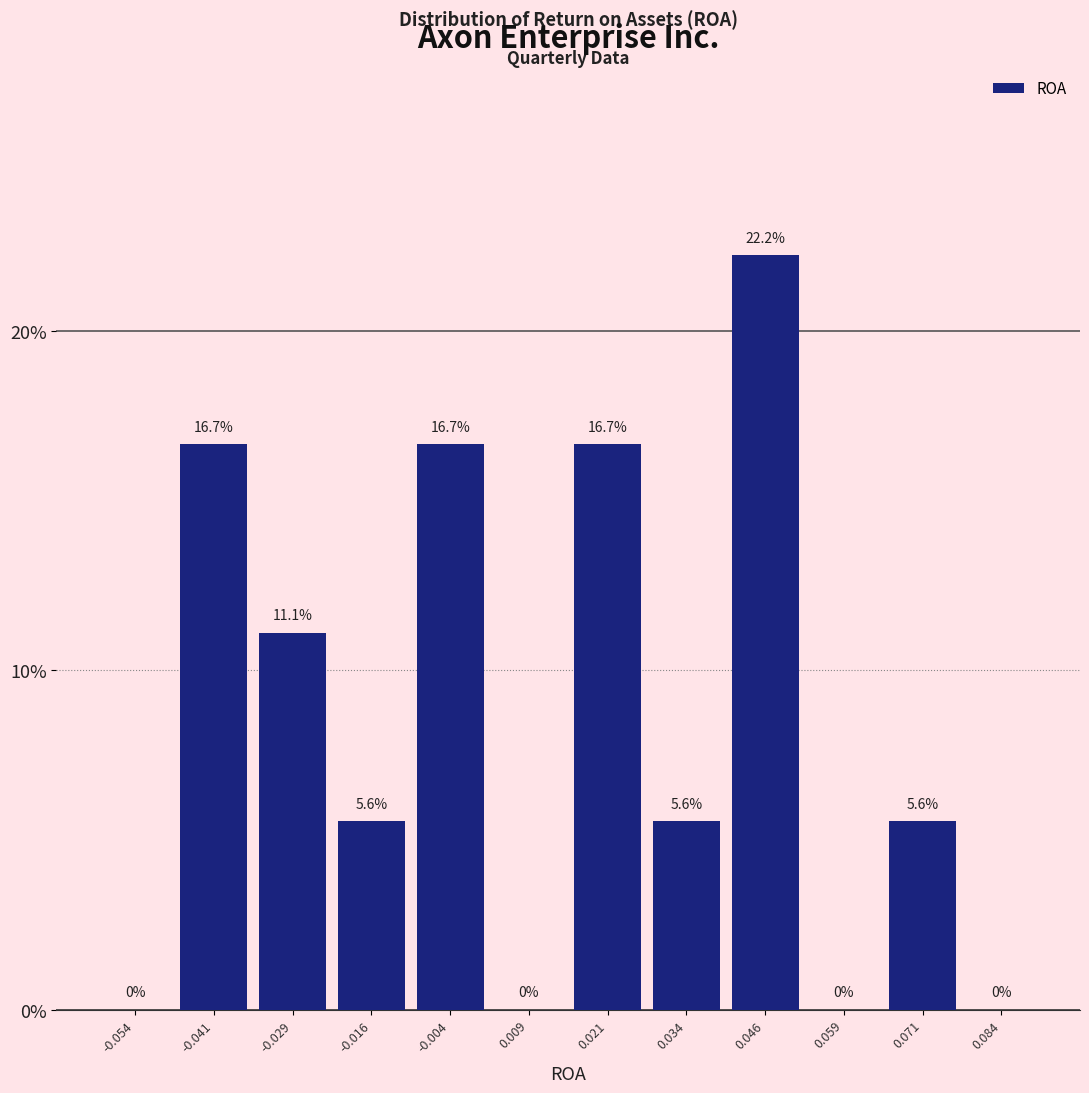

Reading left to right, transcribe this chart: for each bar, give the range it covers on the x-axis and its height. The bar edges are not printed on the chart, so give them approximately, as read against the axis.

-0.060 to -0.048: 0.0
-0.048 to -0.034: 16.7
-0.034 to -0.022: 11.1
-0.022 to -0.010: 5.6
-0.010 to 0.002: 16.7
0.002 to 0.016: 0.0
0.016 to 0.028: 16.7
0.028 to 0.040: 5.6
0.040 to 0.052: 22.2
0.052 to 0.066: 0.0
0.066 to 0.078: 5.6
0.078 to 0.090: 0.0